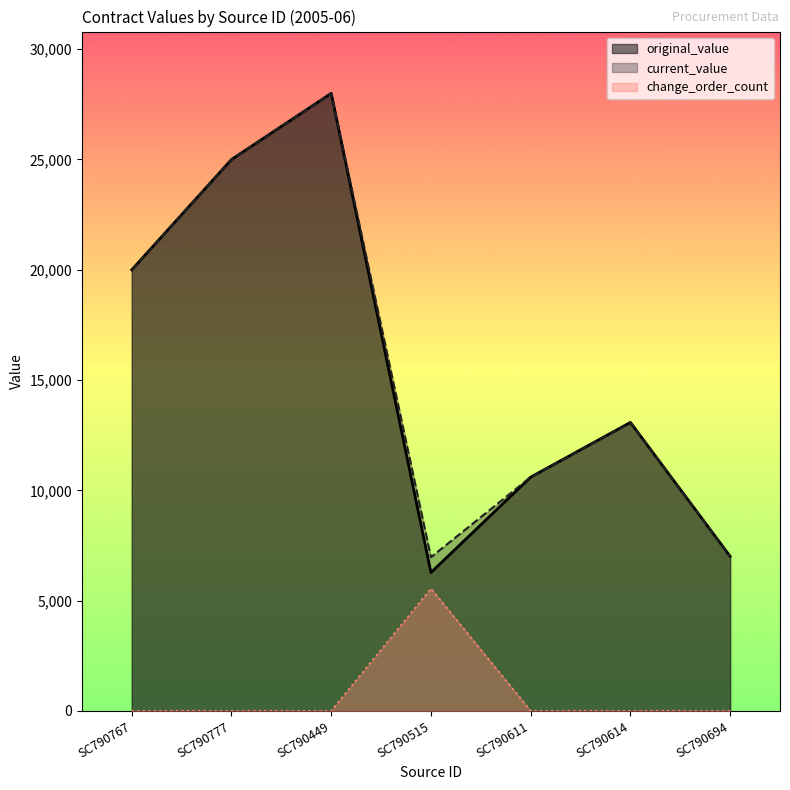

Rank the series at SC790449 from highest to lowest value.

original_value, current_value, change_order_count